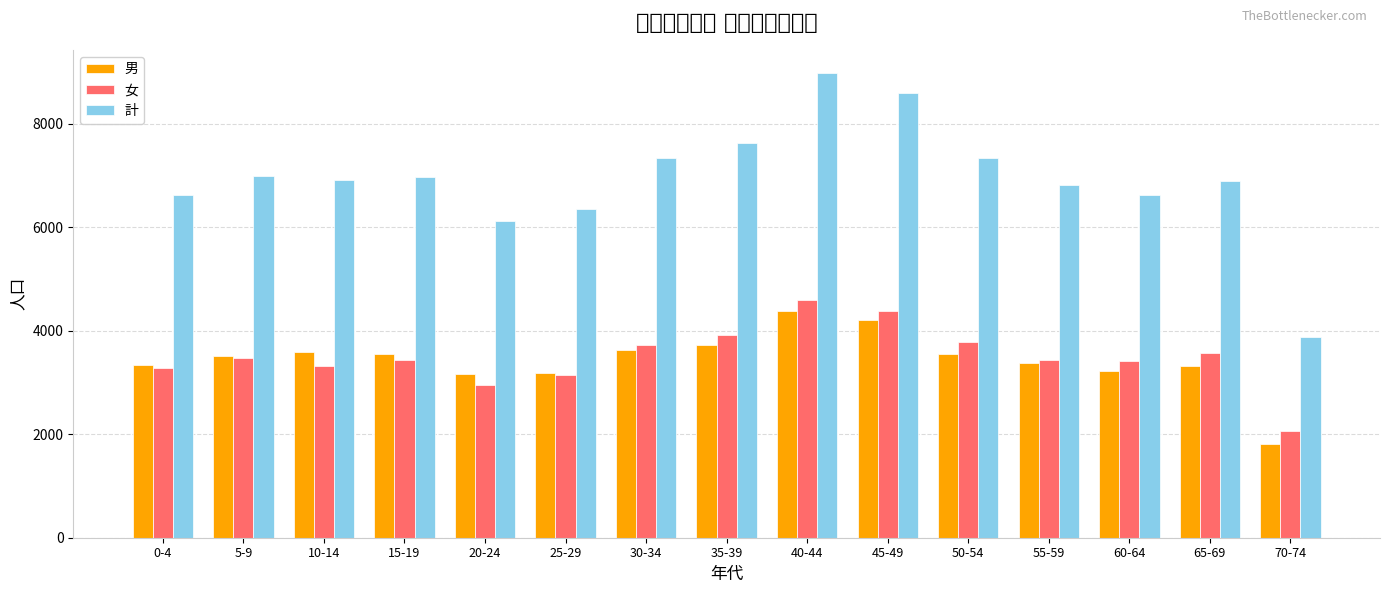

How many groups of bars are there?

15